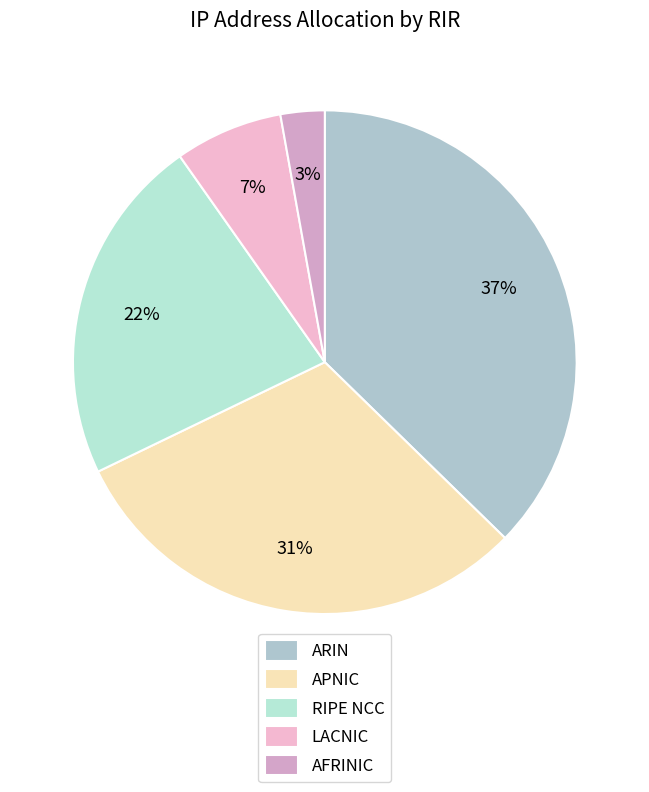

True or false: AFRINIC accounts for 1% of the total.

False